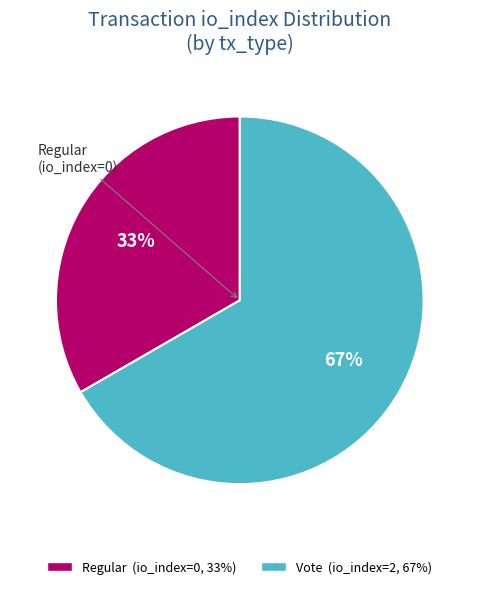

How many slices are in this pie chart?

2